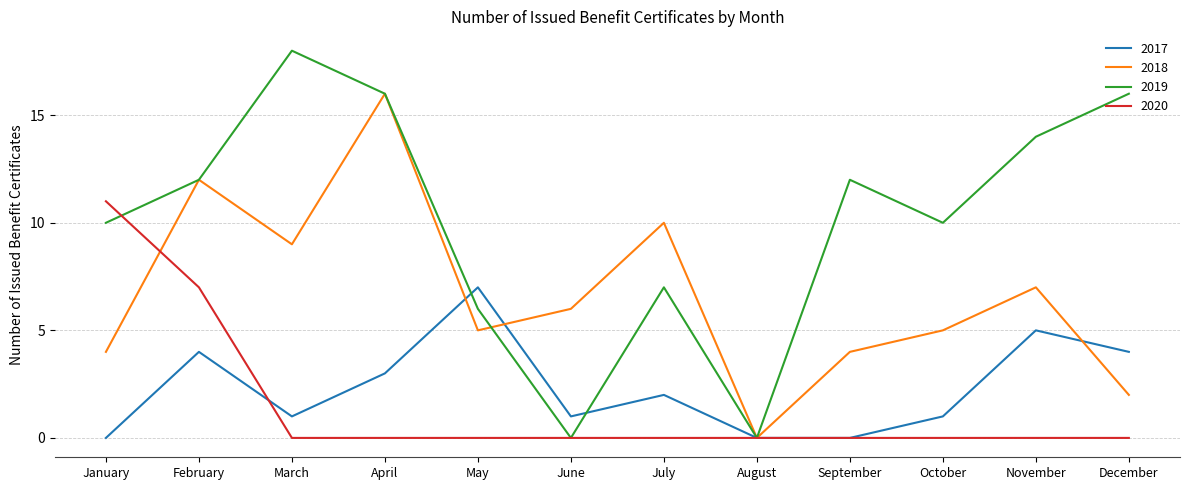

What is the sum of all 2018 values?

80